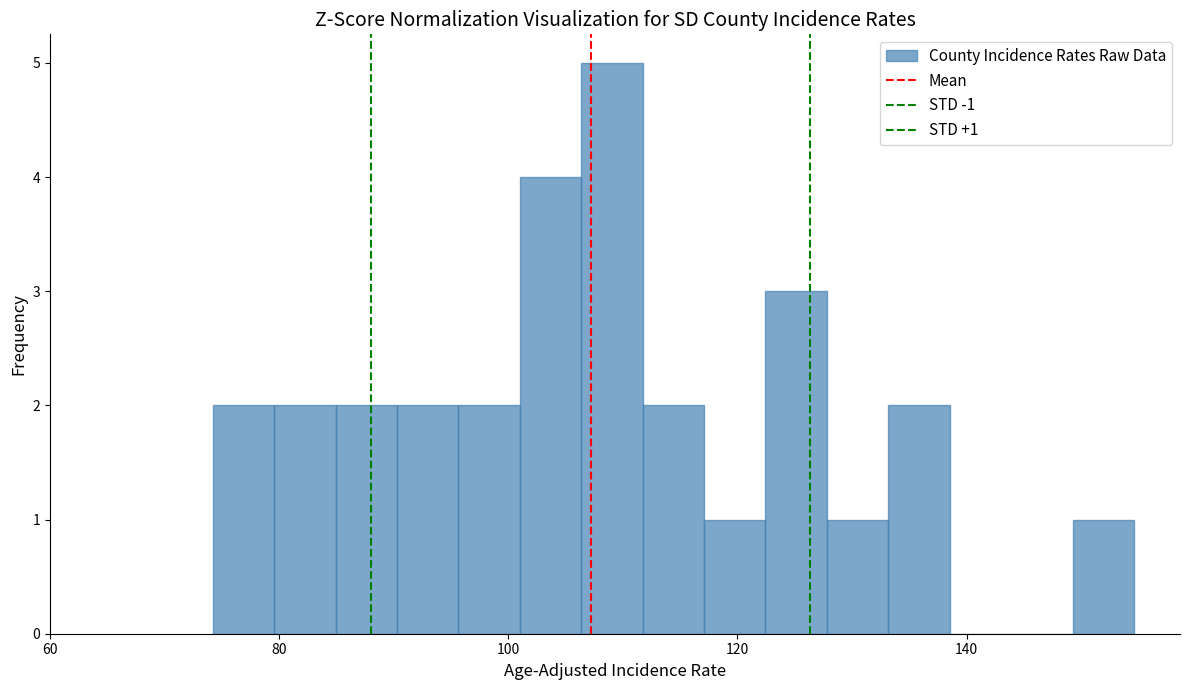

Around what value on the x-axis is the tallest bar? Give the approximate position of its centre, as read against the axis.

110